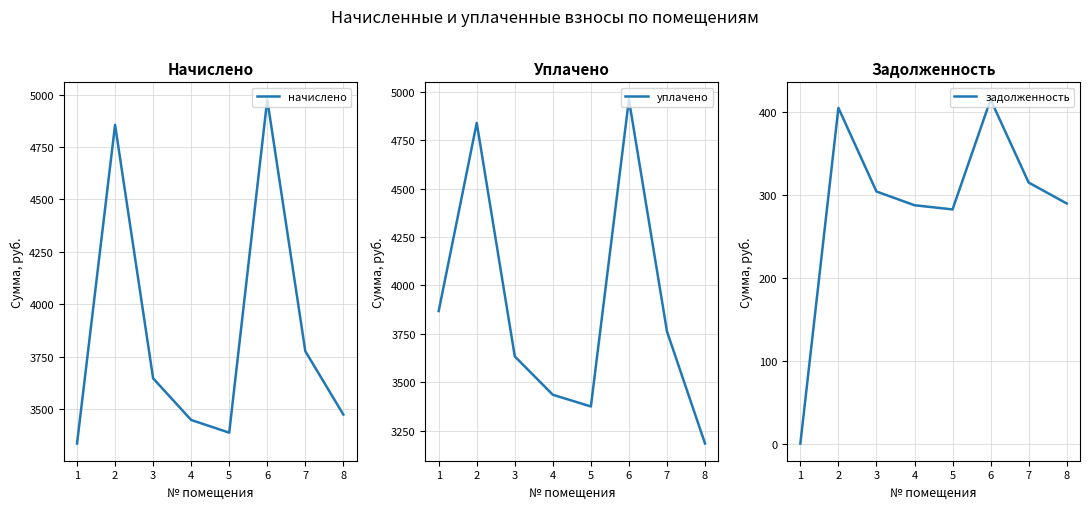

Count the number of categories in the chart.

8